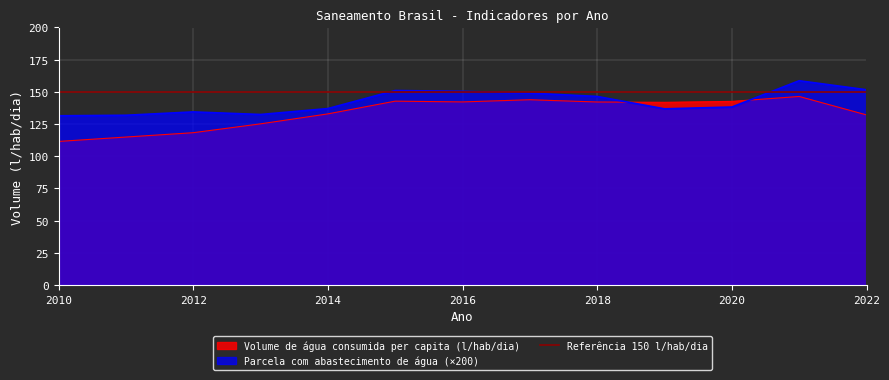

What is the maximum value shown in the chart?

158.6